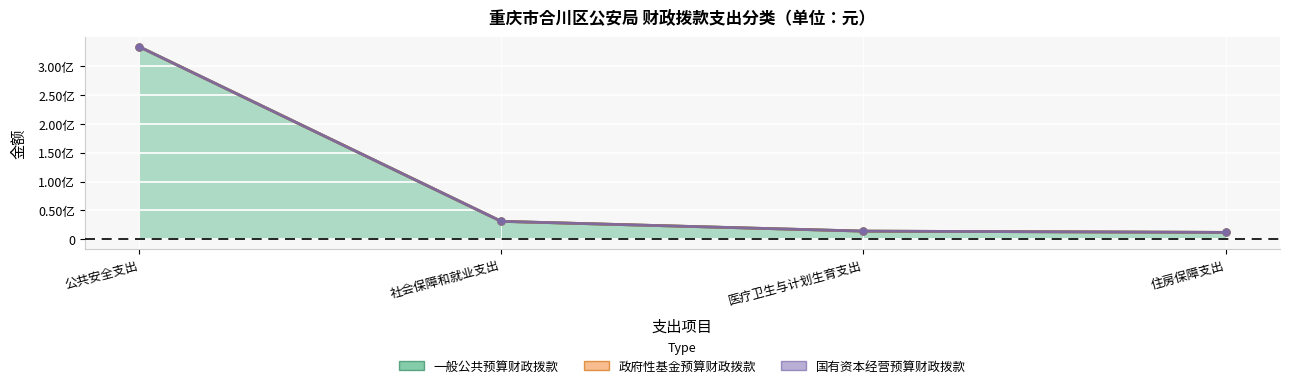

Reading left to right, list all the values displayed in this chart.

一般公共预算财政拨款: 333231342.2	31110462.9	14180525.1	11995595.8
政府性基金预算财政拨款: 0.0	0.0	0.0	0.0
国有资本经营预算财政拨款: 0.0	0.0	0.0	0.0